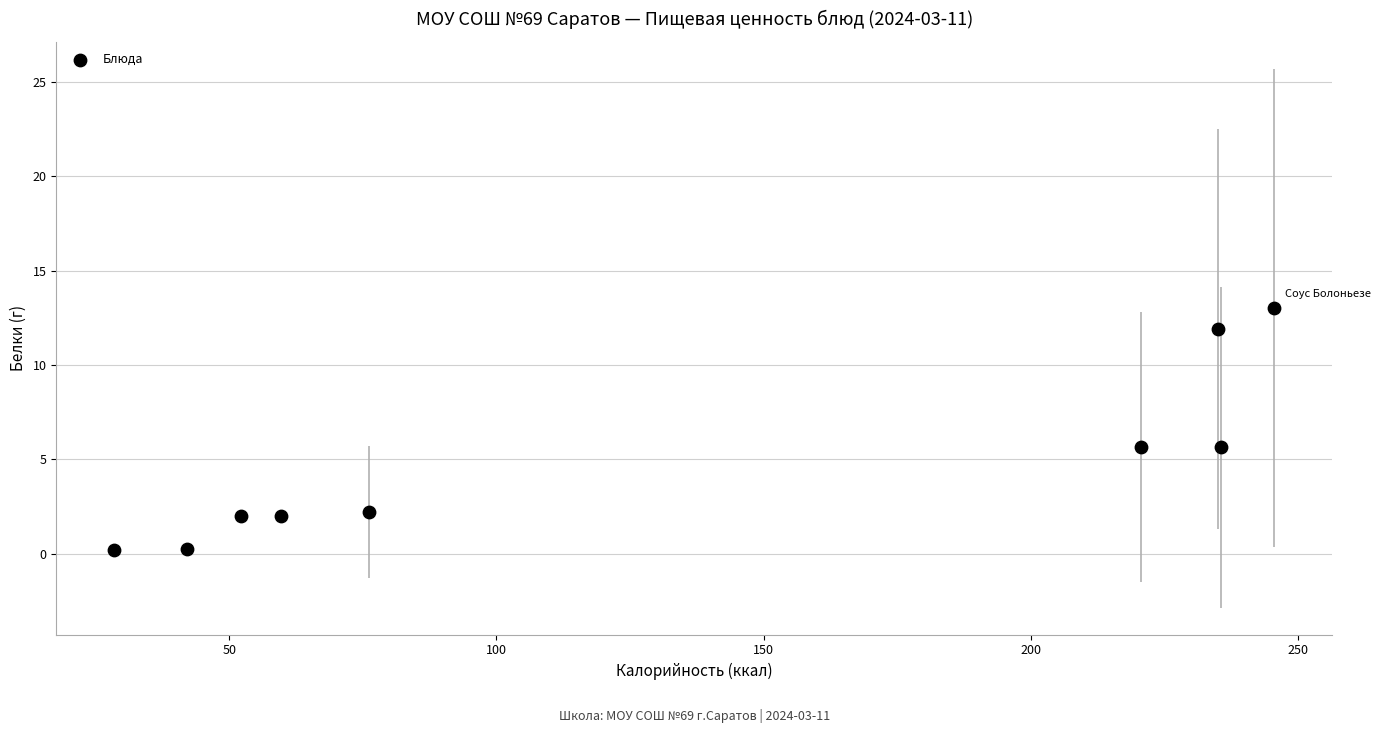

What is the average Y value?

4.8